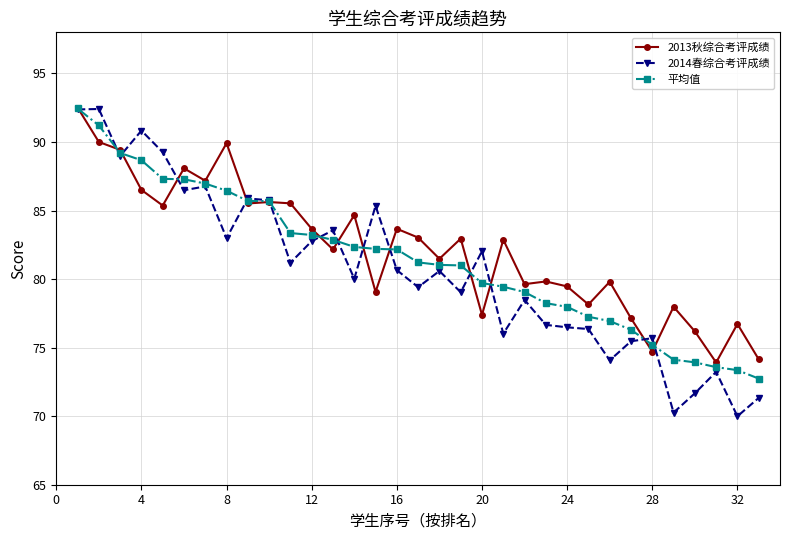

What is the value of the 平均值 point at the 1st from the left?

92.4